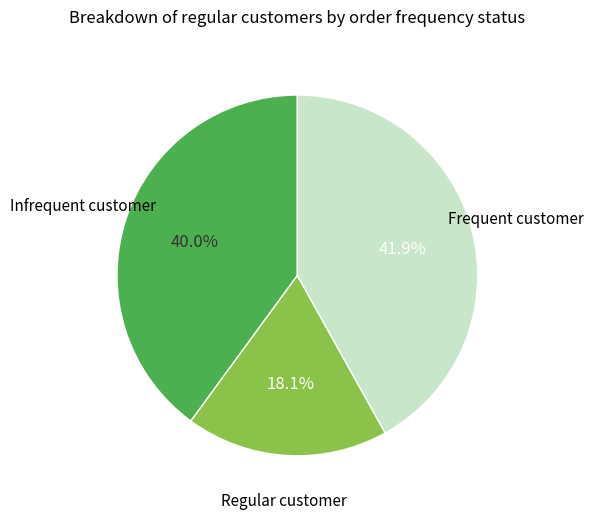

Rank the categories by value from highest to lowest.

Frequent customer, Infrequent customer, Regular customer